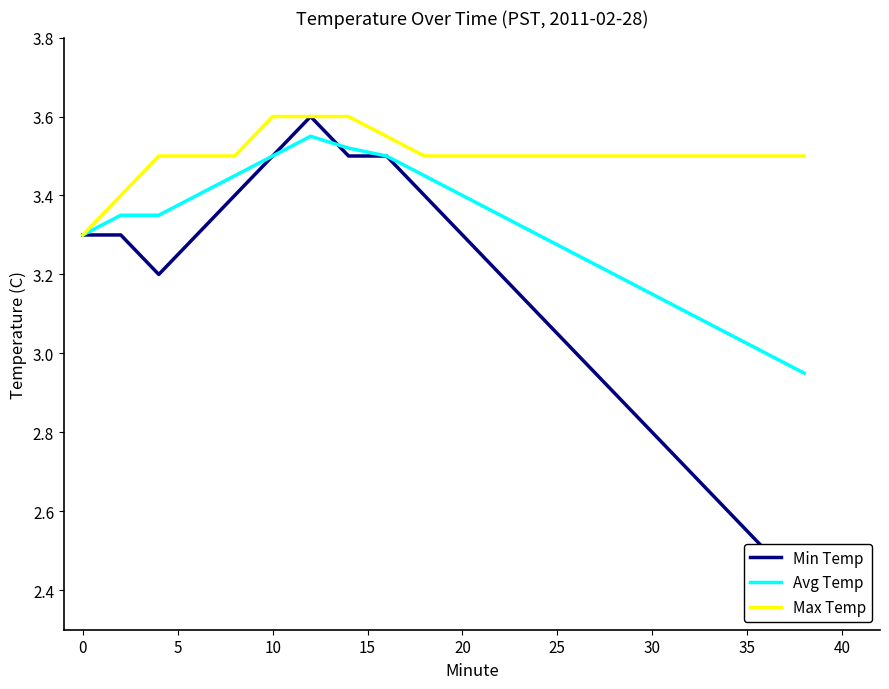

Does the chart display data point markers on the line(s)?

No